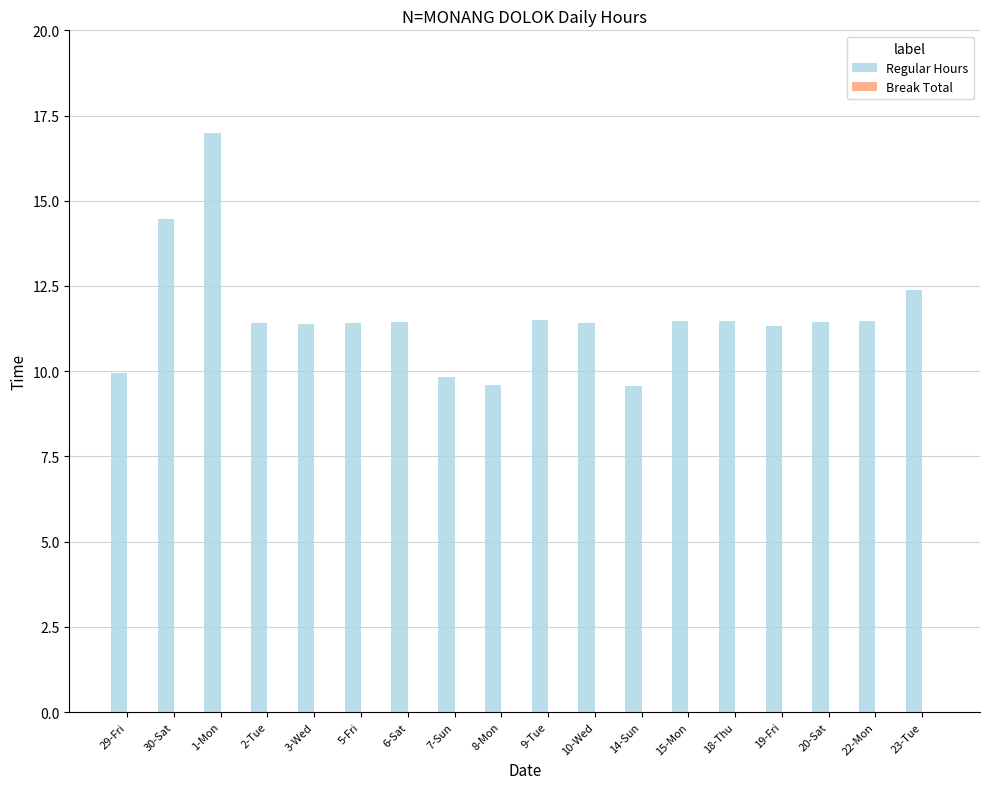

What position from the left is 15-Mon?

13